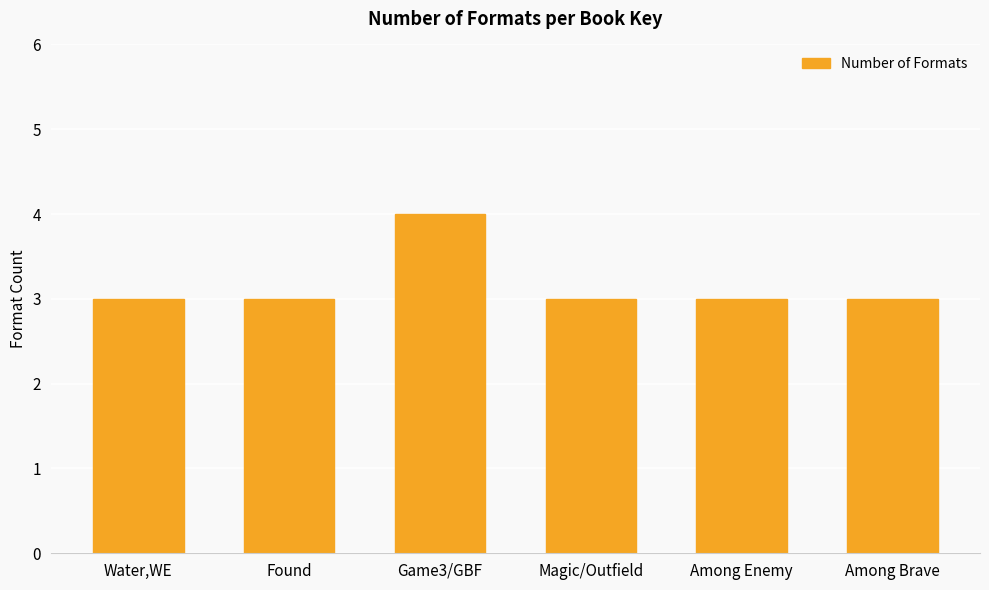

What is the sum of the values at Found and Magic/Outfield?

6